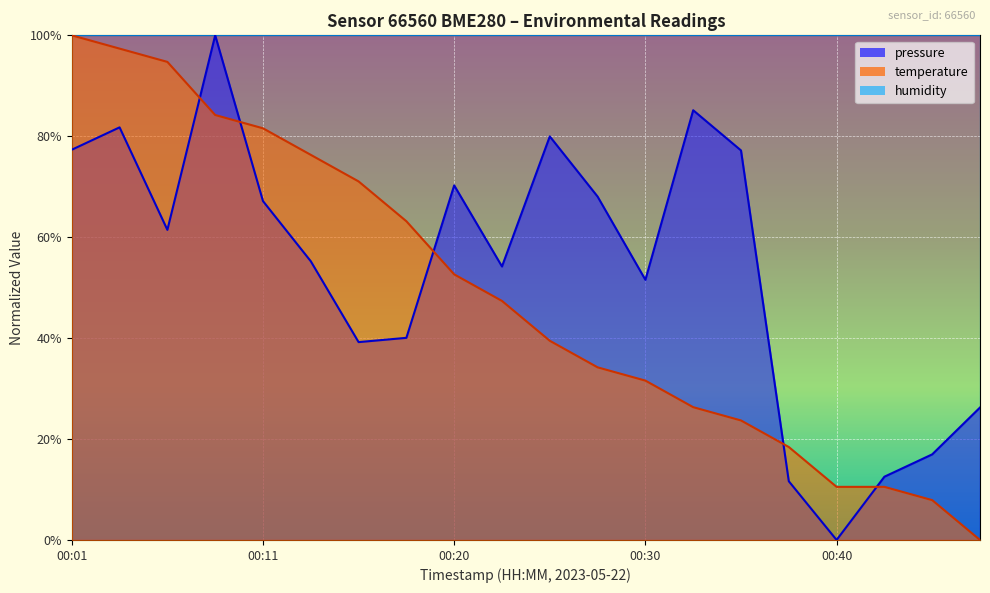

The value of temperature at 00:28 is 0.3. True or false?

True